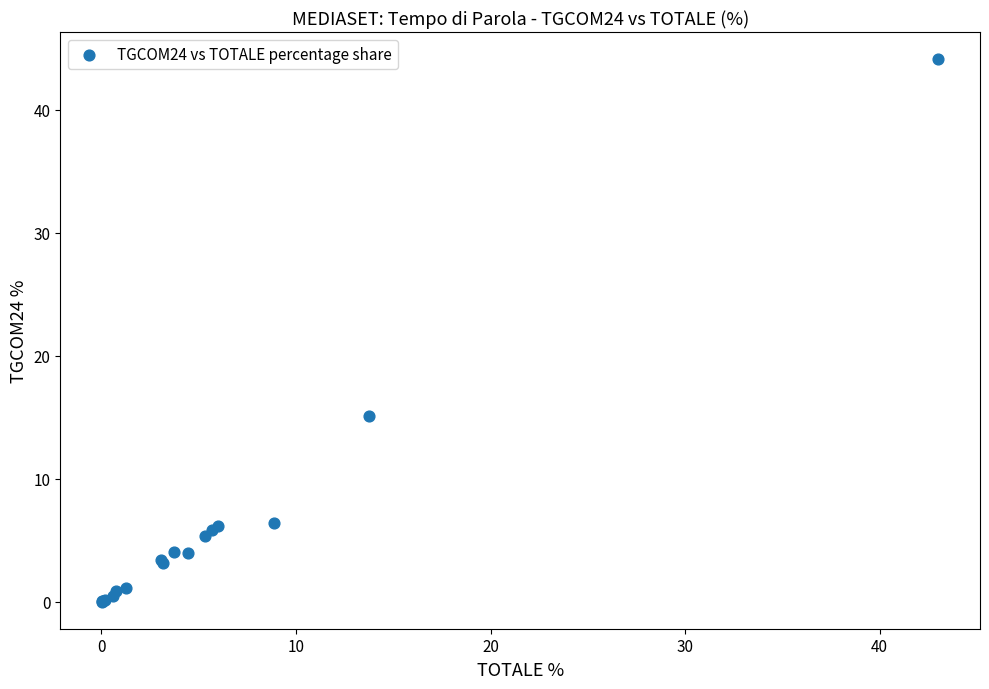

What Y value in the scatter plot is closest to 22?

15.0